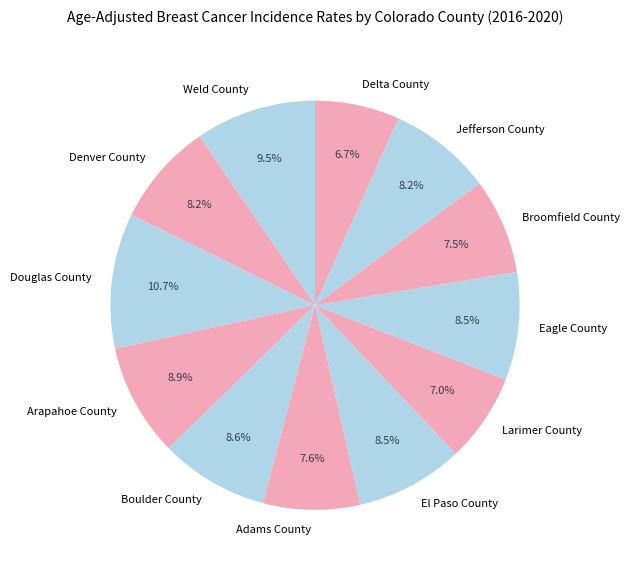

What portion of the pie excludes Broomfield County?

92.5%